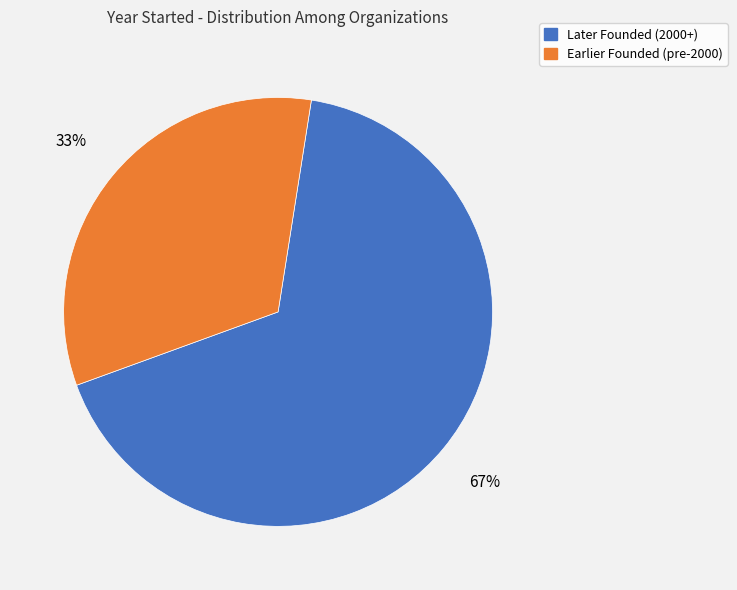

Count the number of slices in the pie.

2